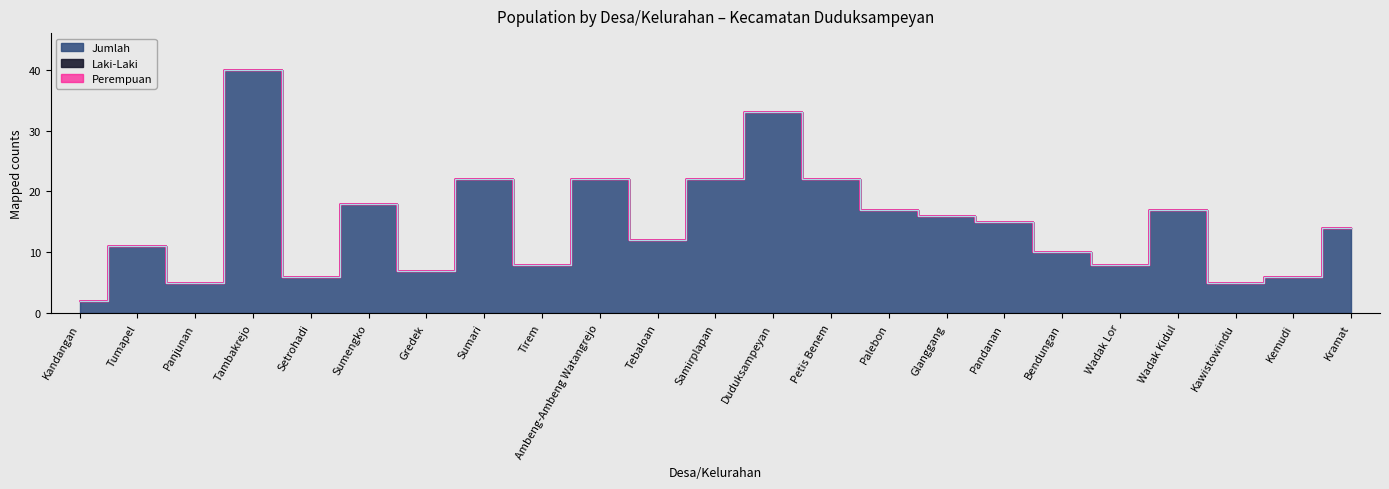

What is the total value across all series at Tumapel?

11